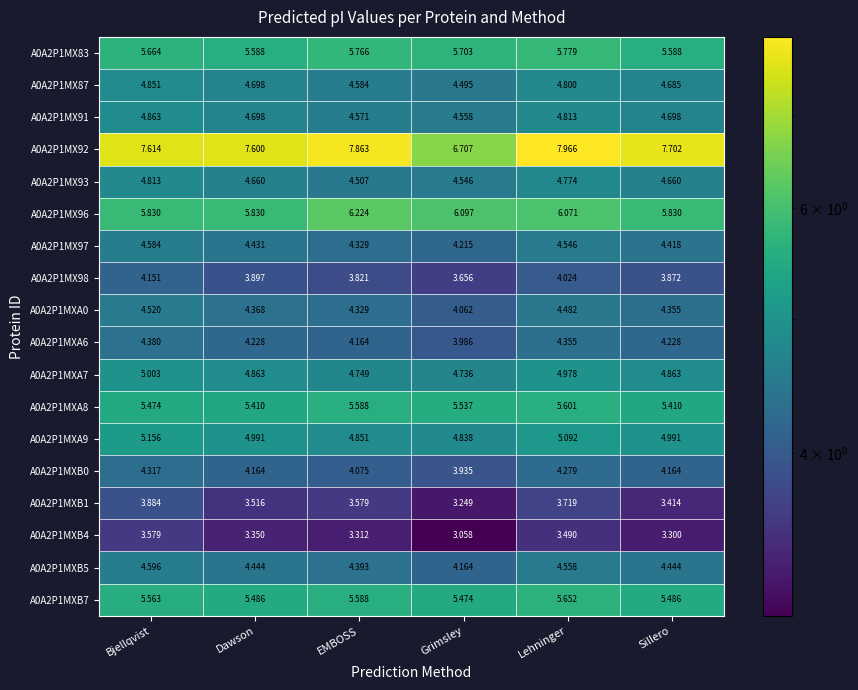

At which label is A0A2P1MXB5 closest to 4?

Grimsley